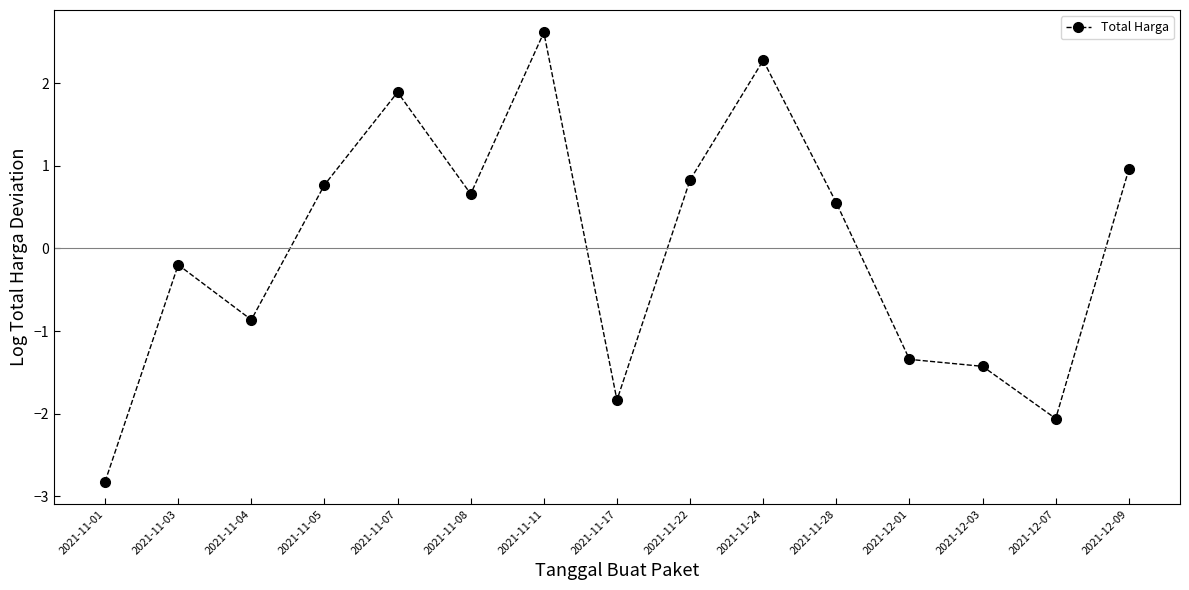

Which category has the lowest value across all series?

2021-11-01